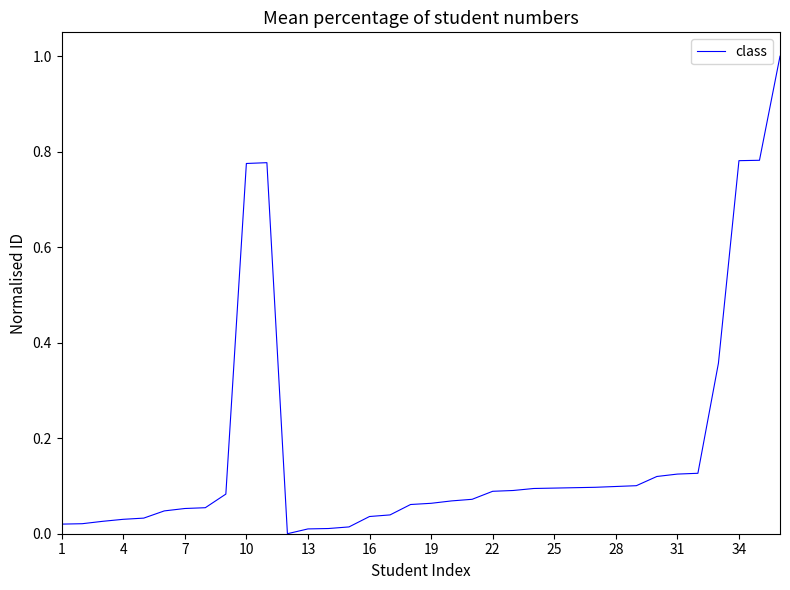

What is the maximum value shown in the chart?

1.0